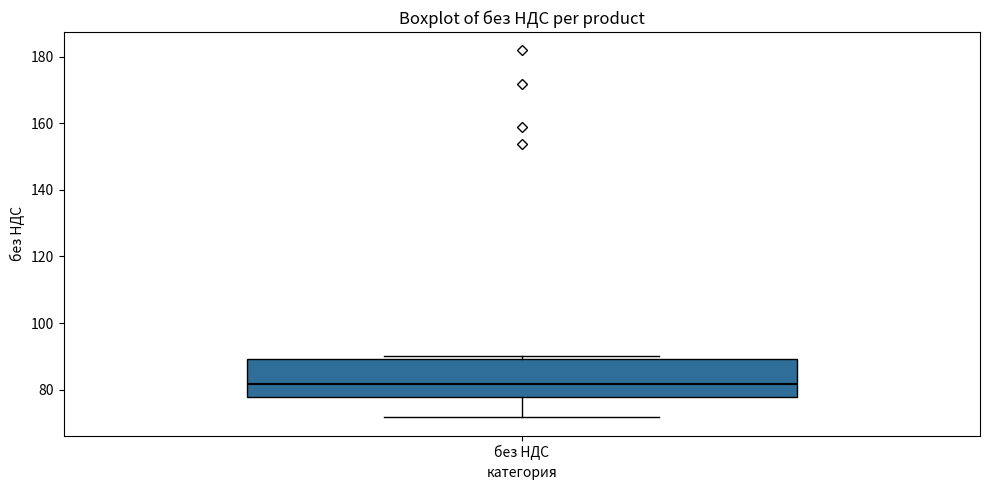

Where does the median line of the box for без НДС sit on the y-axis? The values are not printed on the chart, so give them approximately, as read against the axis.

82